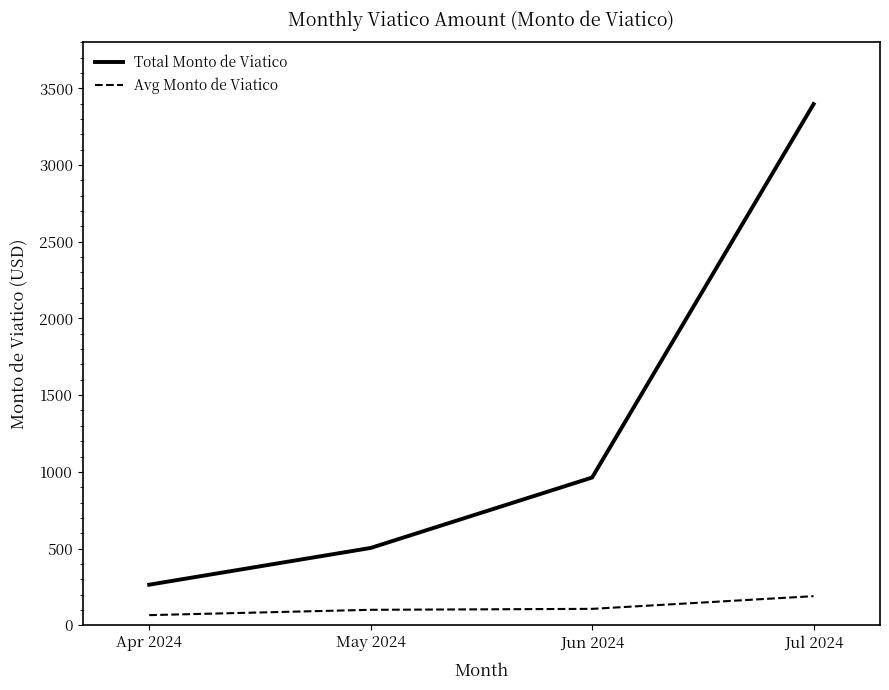

Which category has the highest value in the Total Monto de Viatico series?

Jul 2024